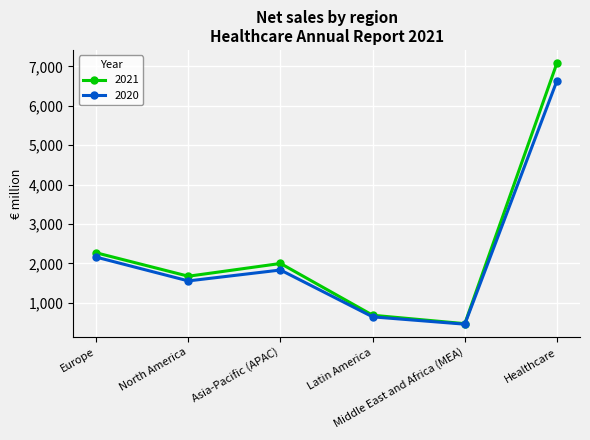

Which series has the widest spread of values?

2021